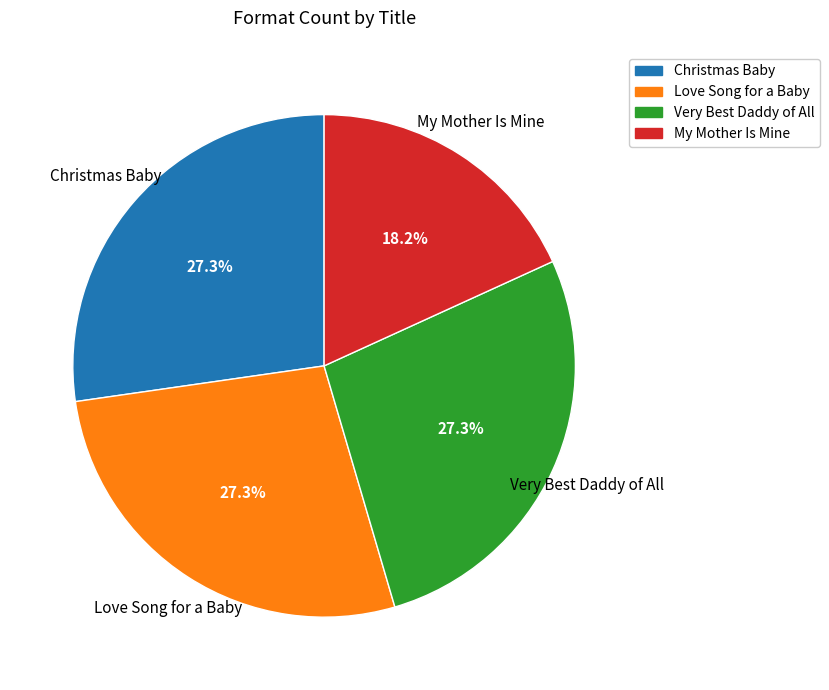

Does any single category account for the majority?

No